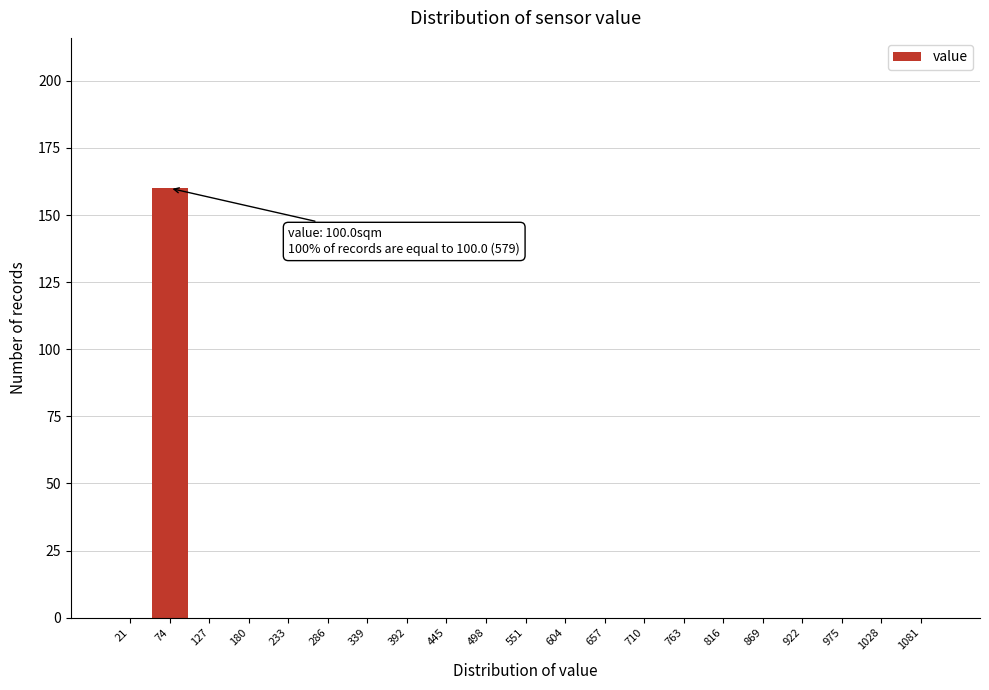

Reading left to right, transcribe all the data shown in this chart.

21=0	74=160	127=0	180=0	233=0	286=0	339=0	392=0	445=0	498=0	551=0	604=0	657=0	710=0	763=0	816=0	869=0	922=0	975=0	1028=0	1081=0